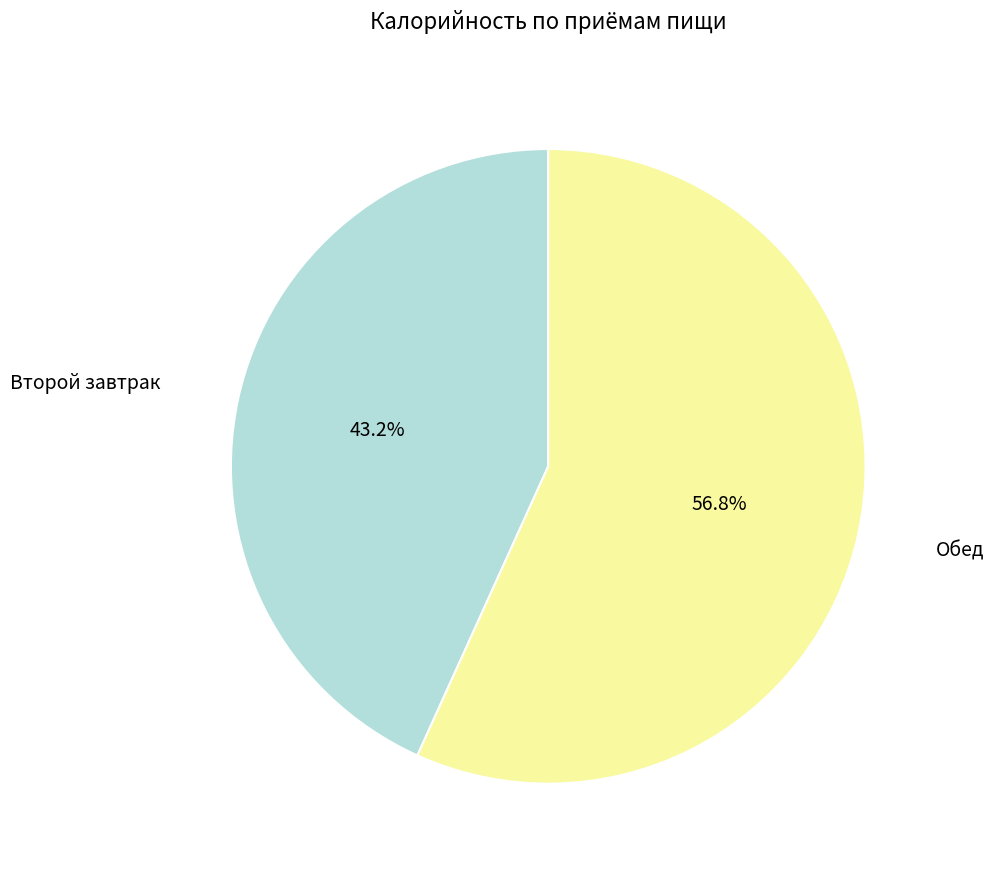

Is there any slice that represents more than half of the pie?

Yes